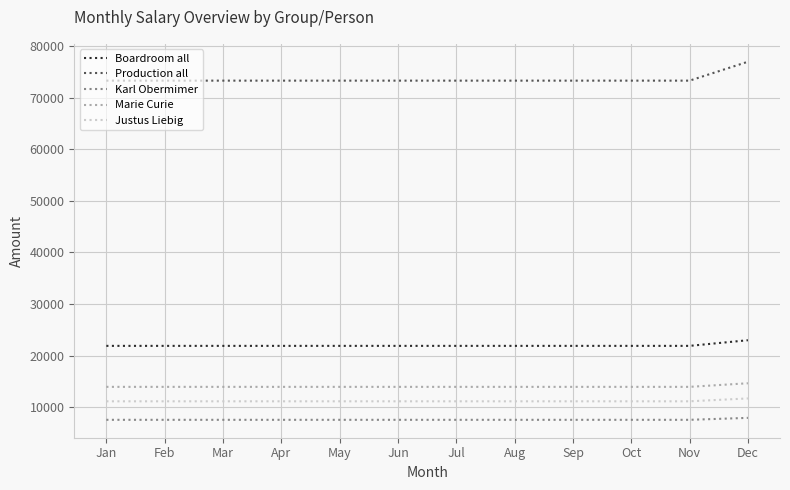

Does the chart display data point markers on the line(s)?

No